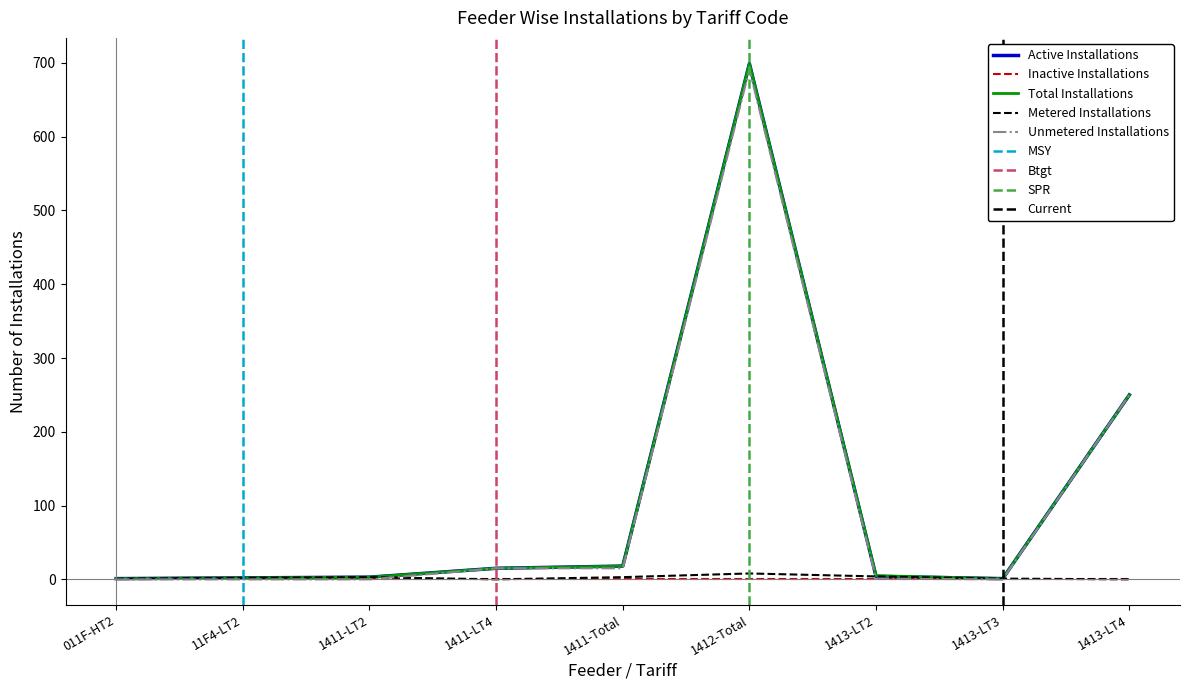

At which category is the sum across all series the highest?

1412-Total